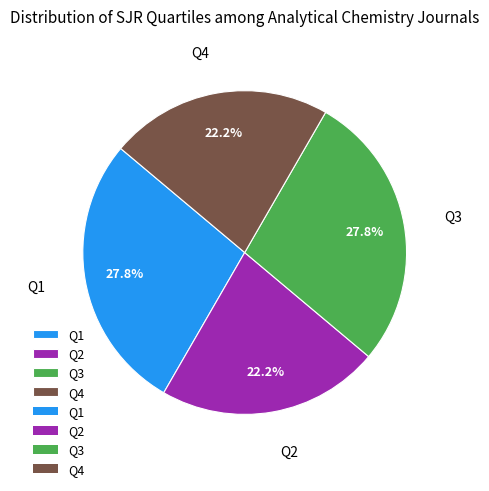

What is the ratio of the value at Q4 to the value at Q2?

1.0